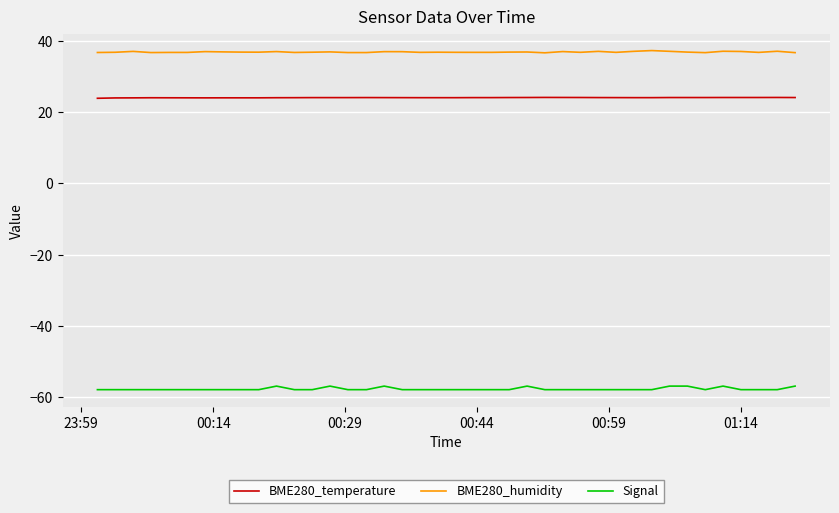

What is the difference between the maximum and minimum values in the BME280_humidity series?

0.6